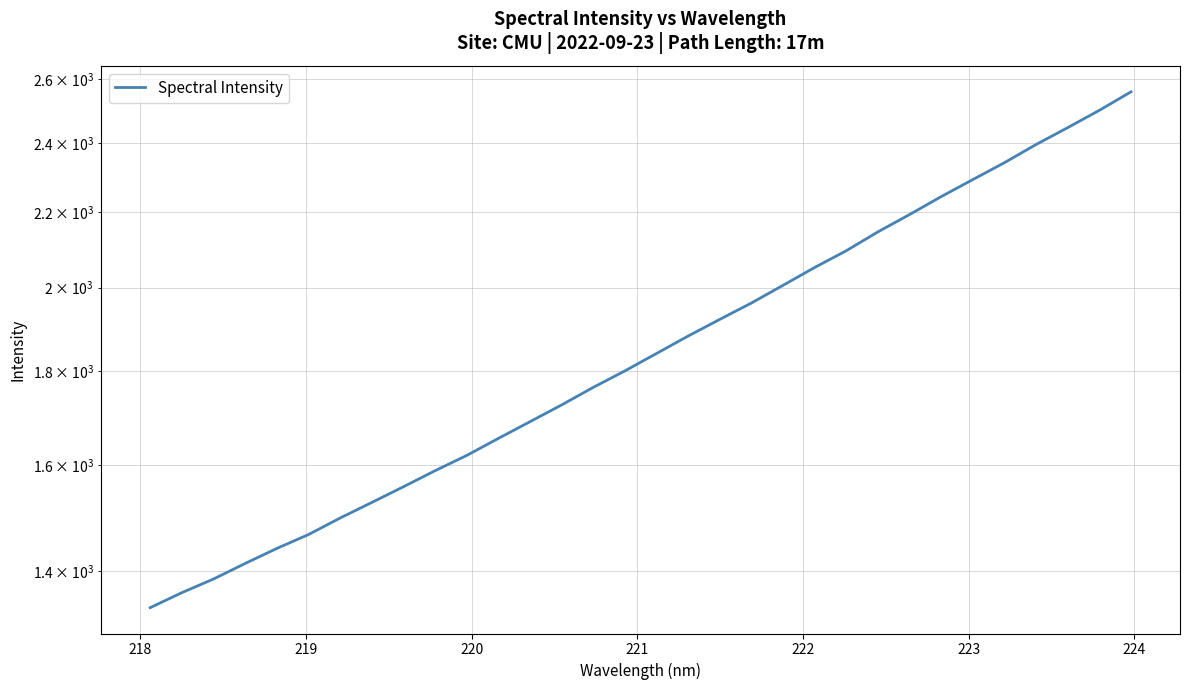

What is the greatest value displayed?

2559.8